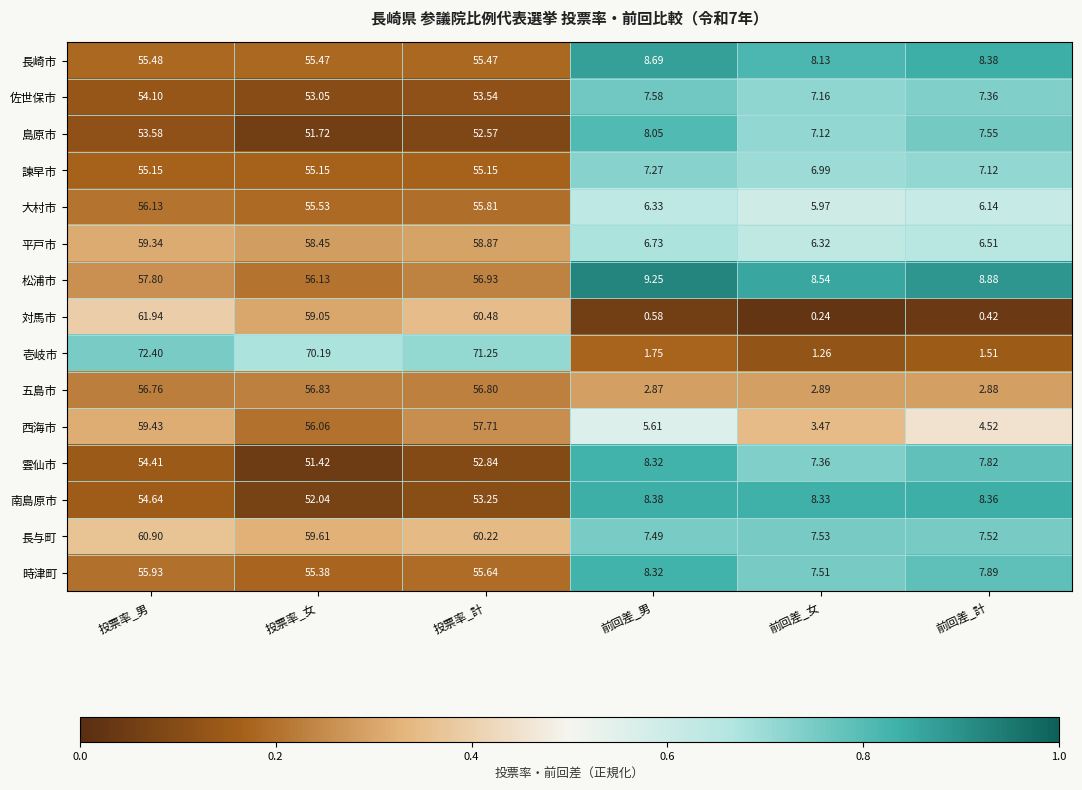

Rank the series by their maximum value, from lowest to highest.

島原市, 佐世保市, 雲仙市, 南島原市, 諫早市, 長崎市, 時津町, 大村市, 五島市, 松浦市, 平戸市, 西海市, 長与町, 対馬市, 壱岐市